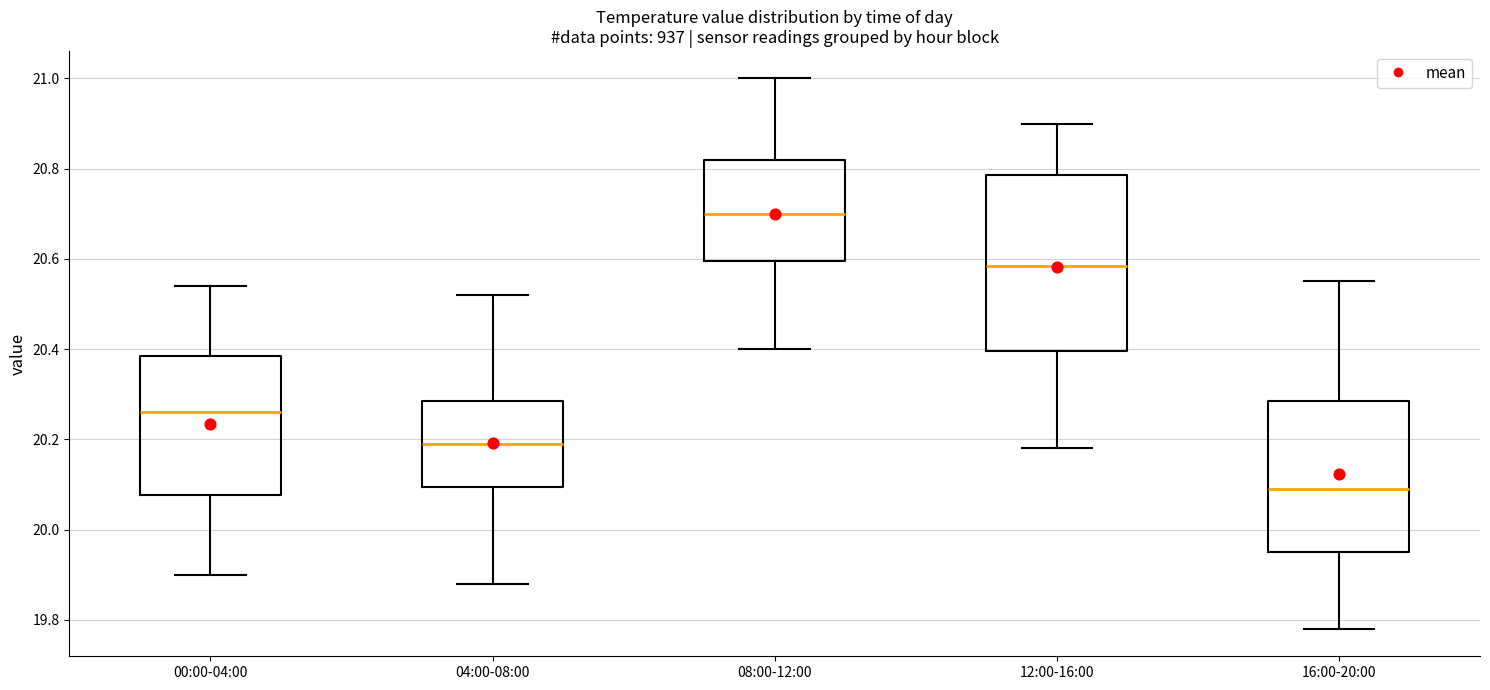

Where does the upper whisker of the box for 00:00-04:00 end on the y-axis? The values are not printed on the chart, so give them approximately, as read against the axis.

20.54